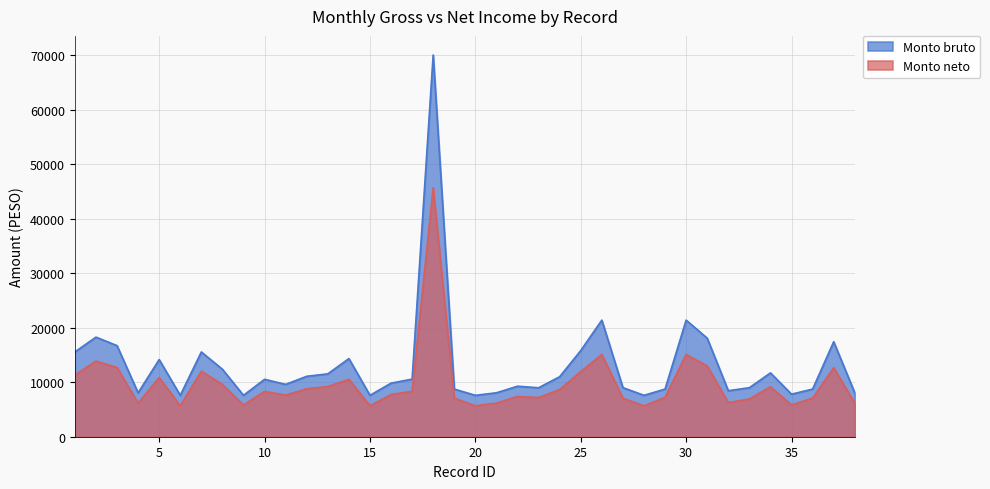

What is the difference between the maximum and minimum values in the Monto neto series?

39980.1